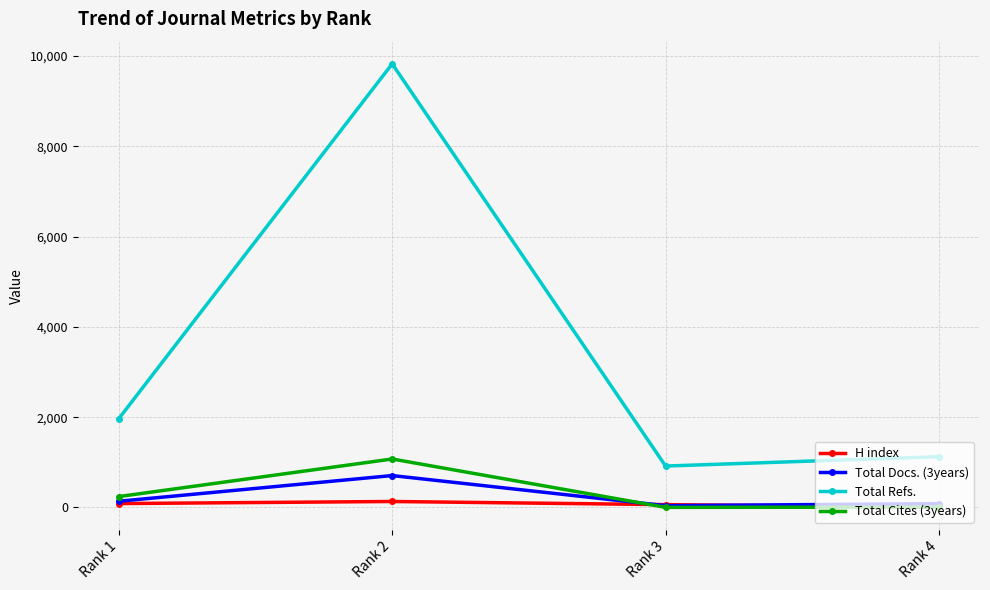

How many values in the H index series are below 87?

2